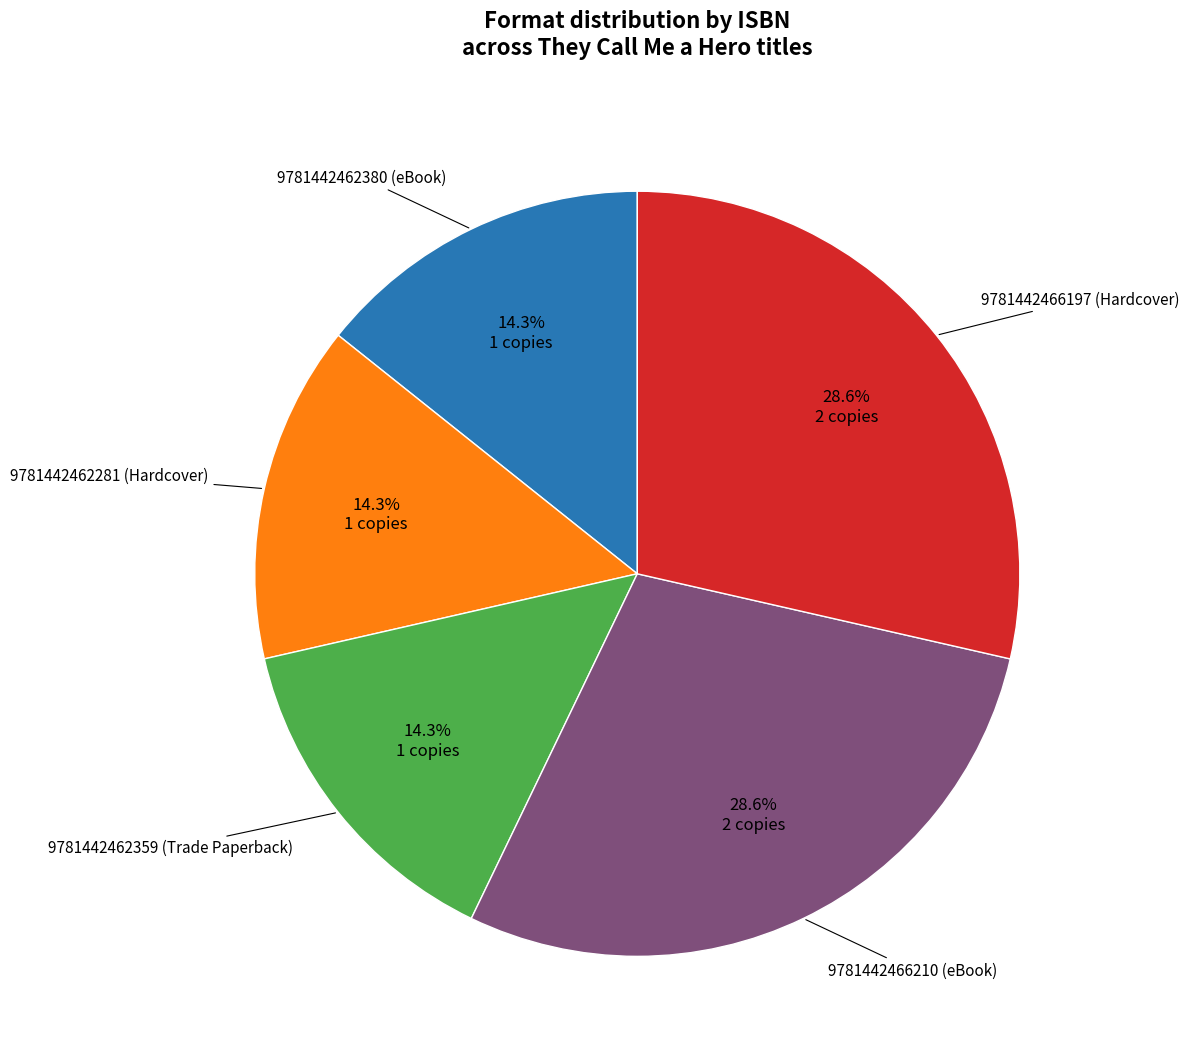

Is there a majority slice in this chart?

No